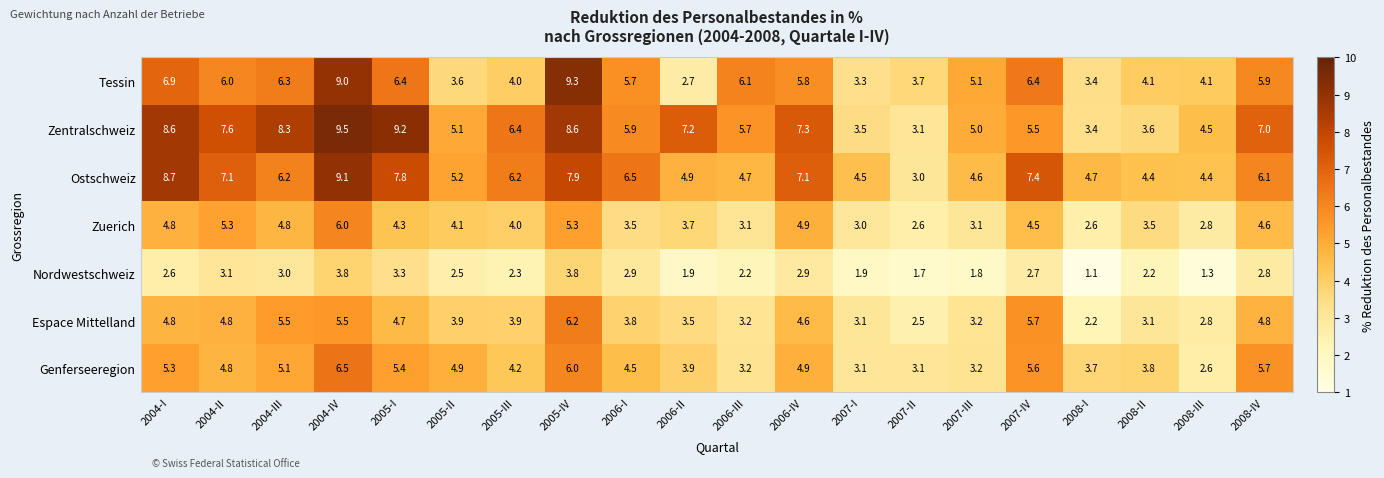

How many distinct data groups are displayed?

7